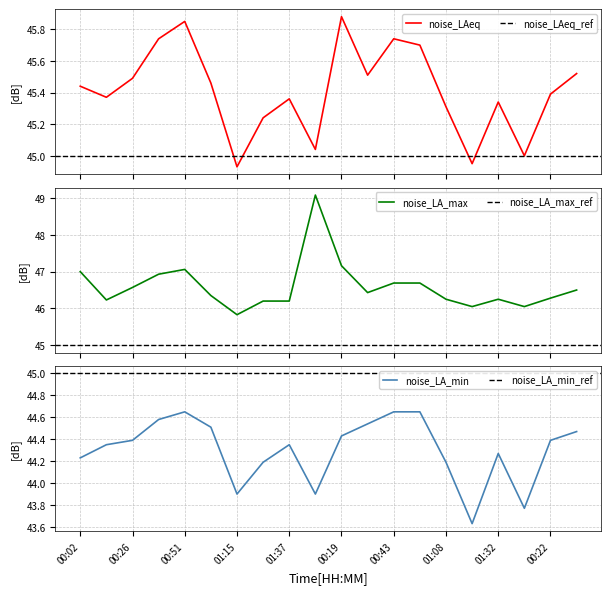

Count the number of categories in the chart.

20